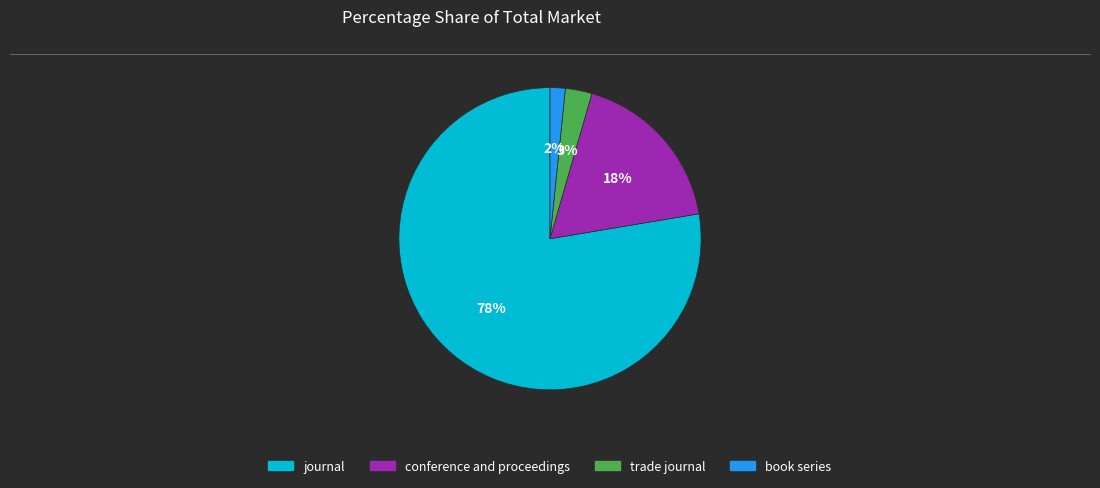

Count the number of slices in the pie.

4